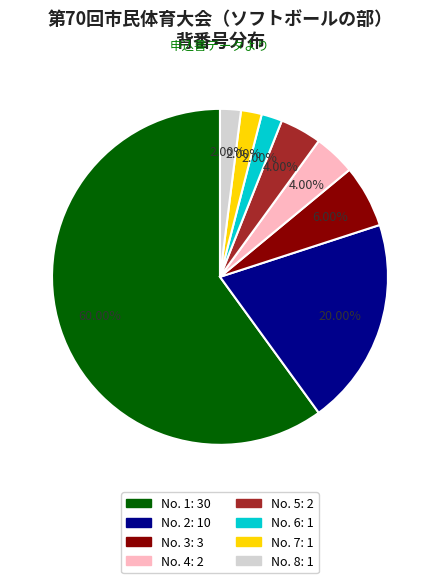

How many slices are in this pie chart?

8